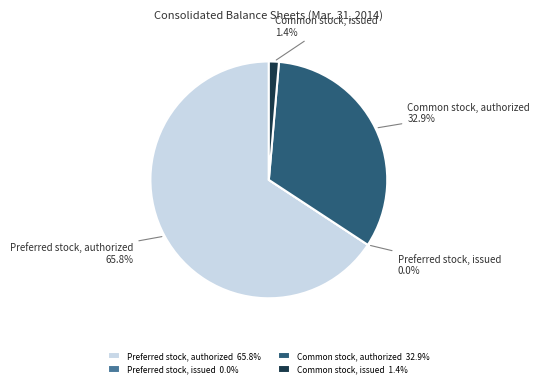

Is it true that Common stock, authorized is 39% of the pie?

False